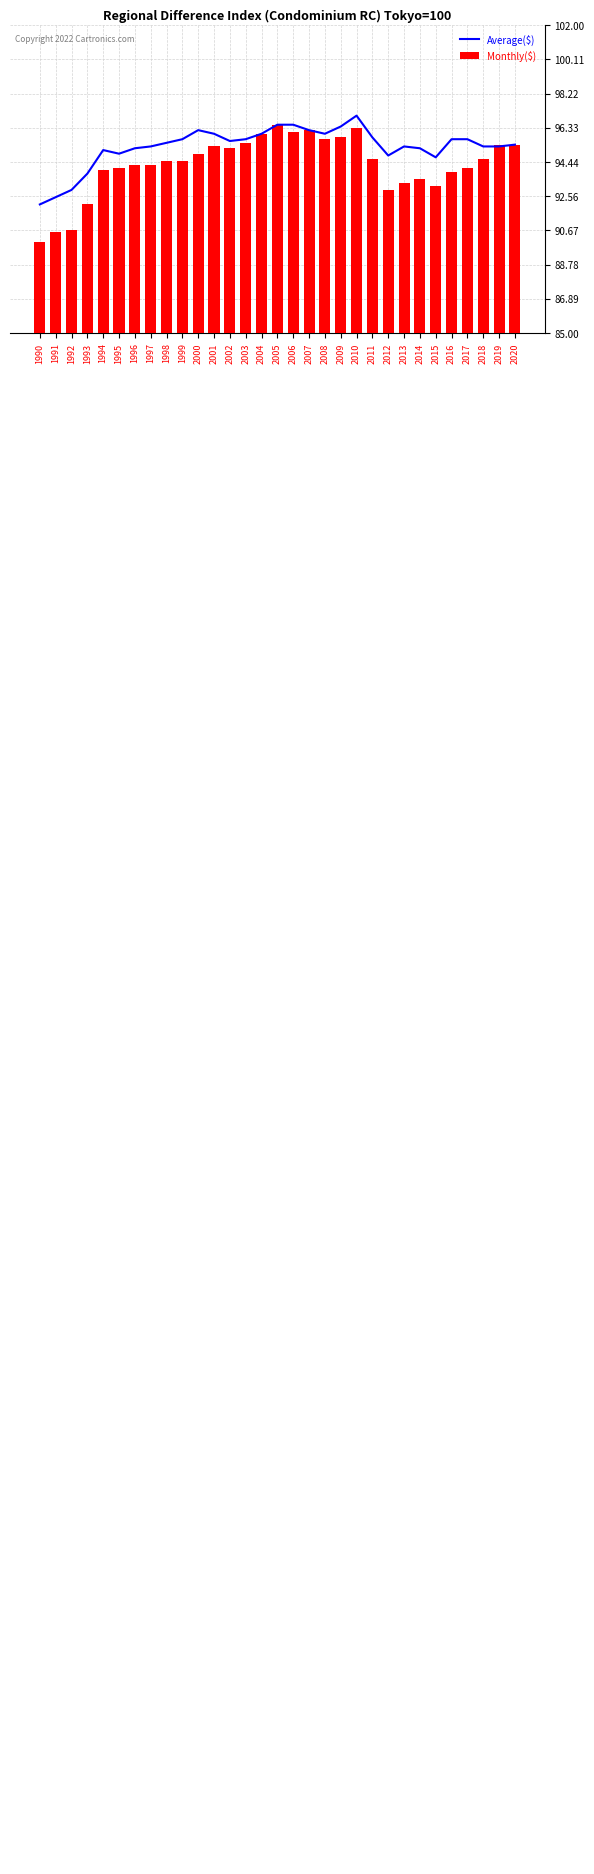

What value does the Fukuoka series have at 1992?

90.7